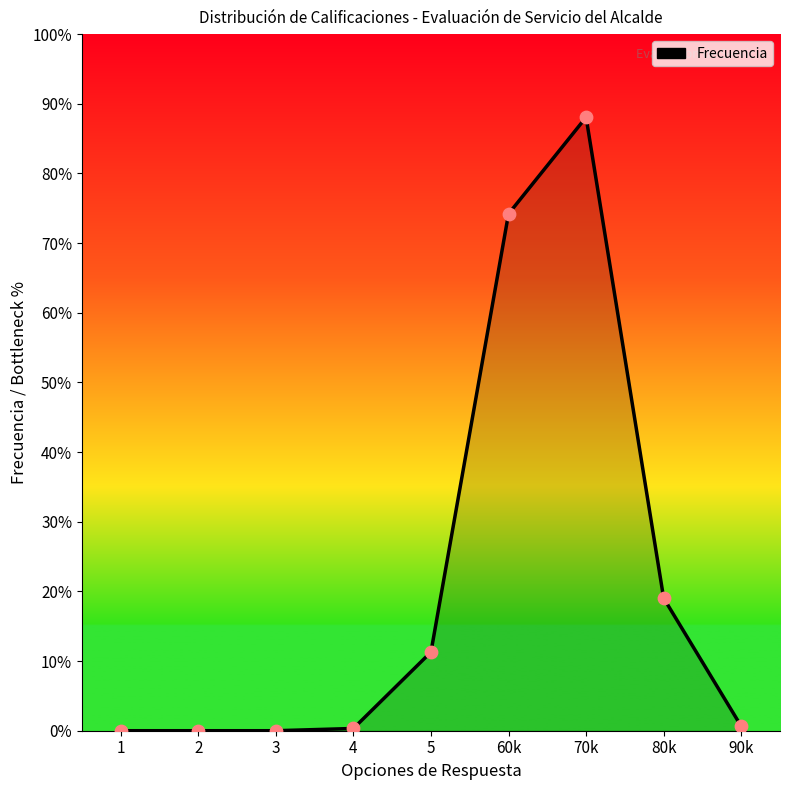

Does the chart have visible grid lines?

No